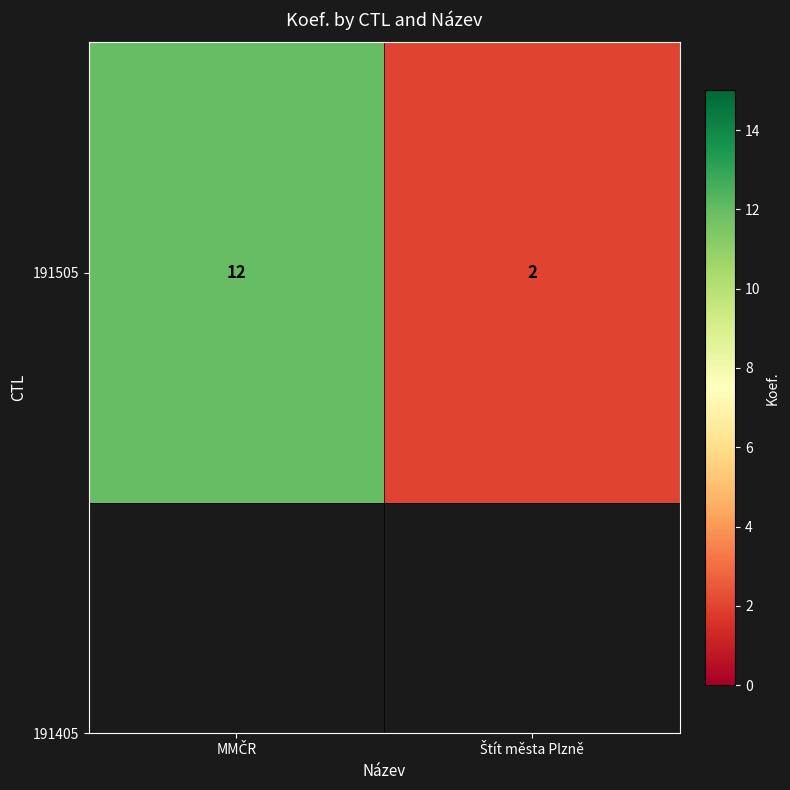

Is it true that the value at MMČR is 12?

True